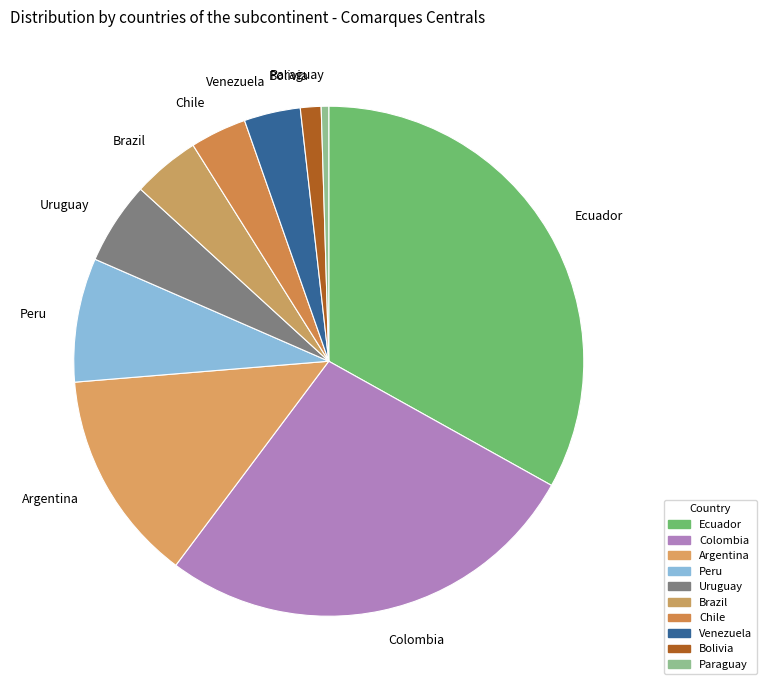

Do Uruguay and Brazil together represent more than half of the pie?

No